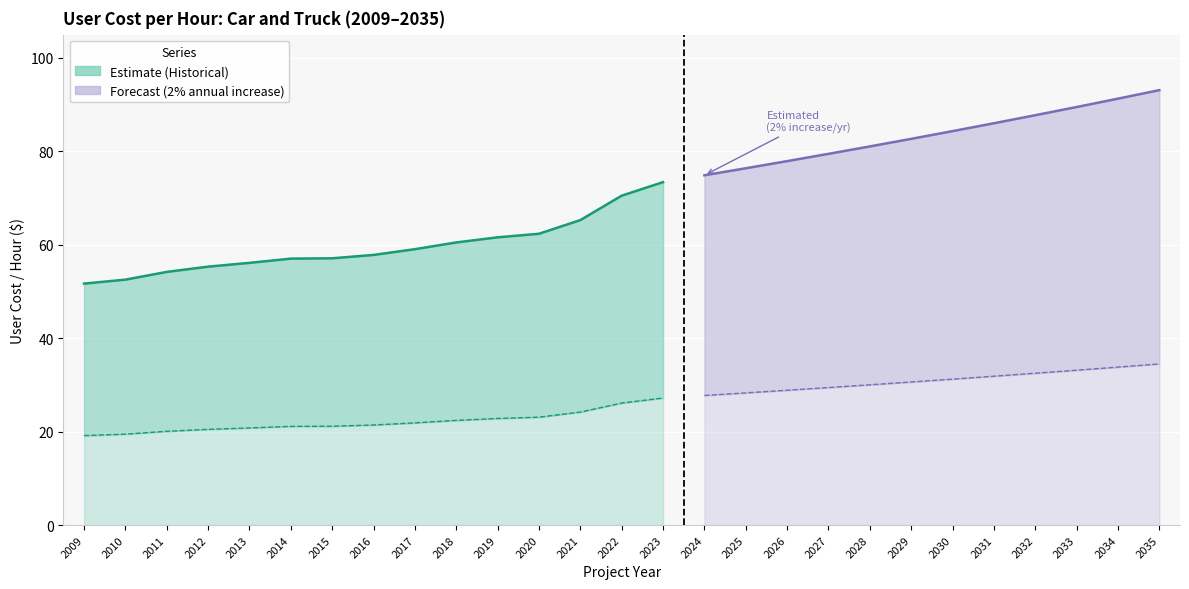

Reading left to right, what are all the values shown in this chart?

Car (User Cost/Hour): 2009=19.2	2010=19.5	2011=20.1	2012=20.5	2013=20.8	2014=21.1	2015=21.2	2016=21.4	2017=21.9	2018=22.4	2019=22.8	2020=23.1	2021=24.2	2022=26.1	2023=27.2	2024=27.7	2025=28.3	2026=28.9	2027=29.4	2028=30.0	2029=30.6	2030=31.2	2031=31.9	2032=32.5	2033=33.2	2034=33.8	2035=34.5
Truck (User Cost/Hour): 2009=51.7	2010=52.5	2011=54.2	2012=55.3	2013=56.1	2014=57.0	2015=57.1	2016=57.8	2017=59.1	2018=60.5	2019=61.6	2020=62.4	2021=65.3	2022=70.5	2023=73.4	2024=74.9	2025=76.4	2026=77.9	2027=79.5	2028=81.1	2029=82.7	2030=84.3	2031=86.0	2032=87.7	2033=89.5	2034=91.3	2035=93.1